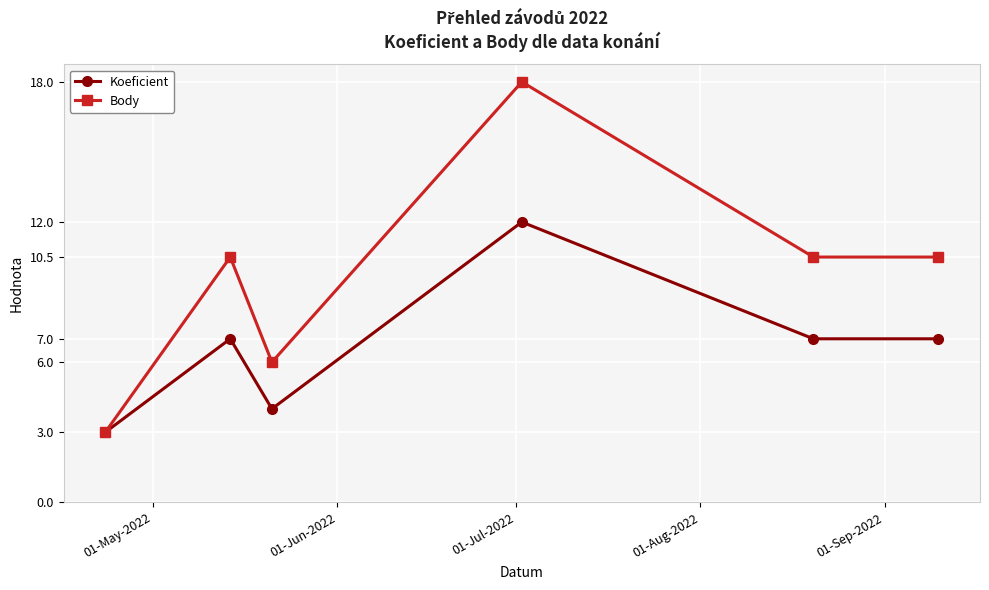

Reading left to right, transcribe all the data shown in this chart.

Koeficient: 3.0	7.0	4.0	12.0	7.0	7.0
Body: 3.0	10.5	6.0	18.0	10.5	10.5